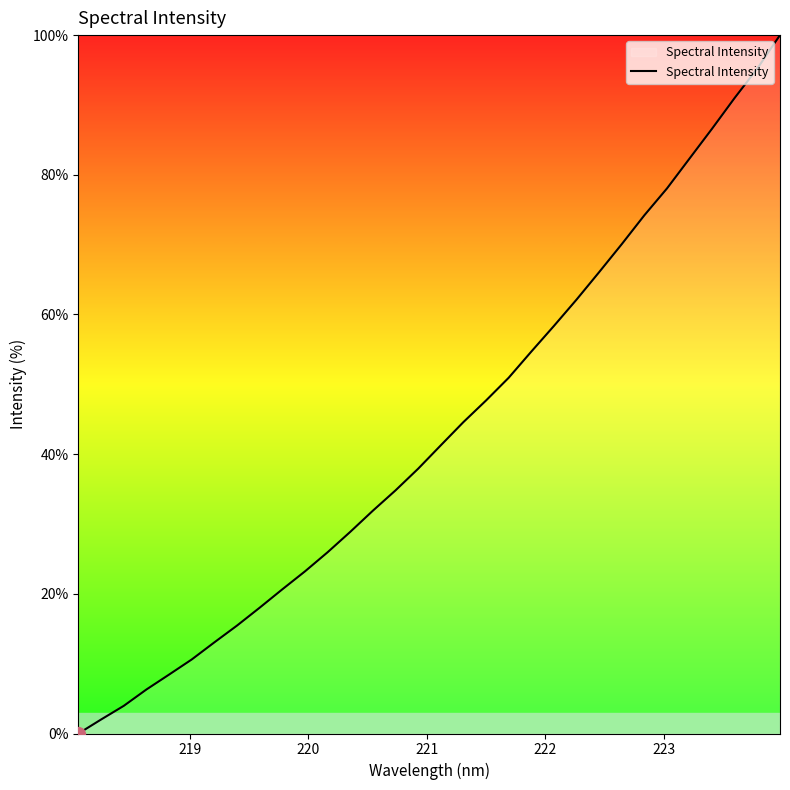

What is the maximum value shown in the chart?

100.0